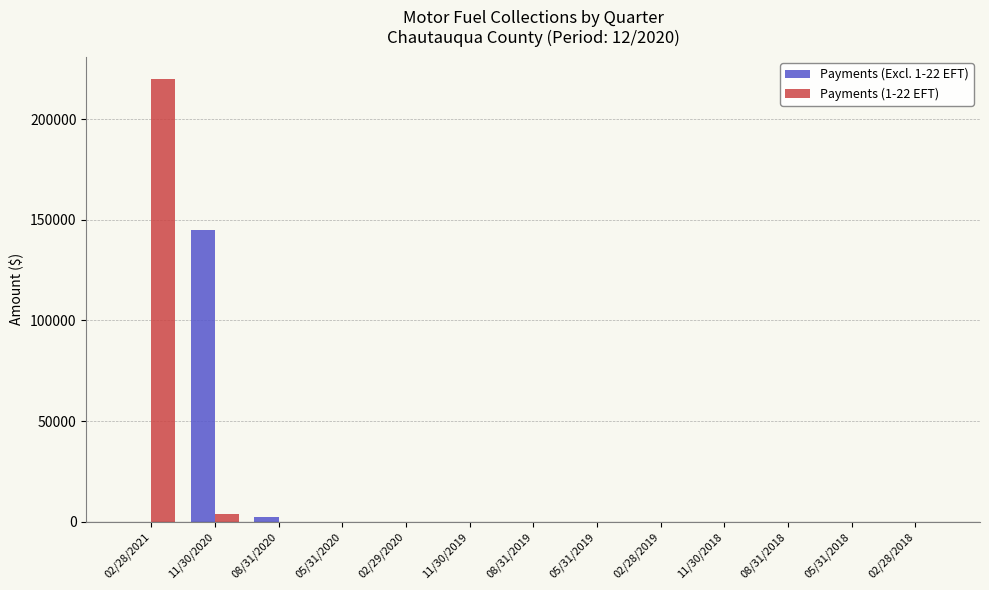

True or false: Payments (Excl. 1-22 EFT) has a value of -55871.0 at 02/28/2018.

False